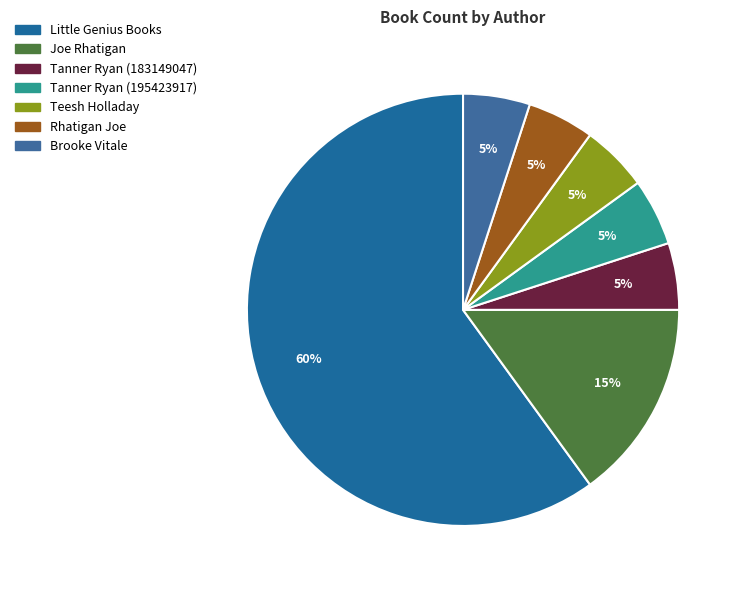

Which category has the smallest portion of the pie?

Tanner Ryan (183149047)